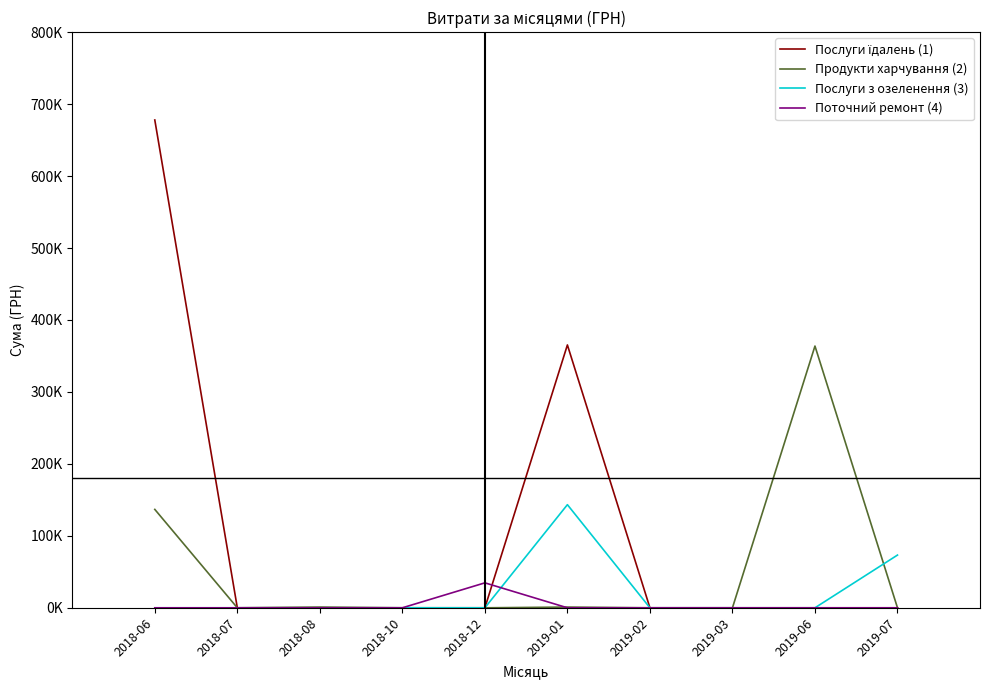

What is the total value across all series at 2019-07?

73275.6